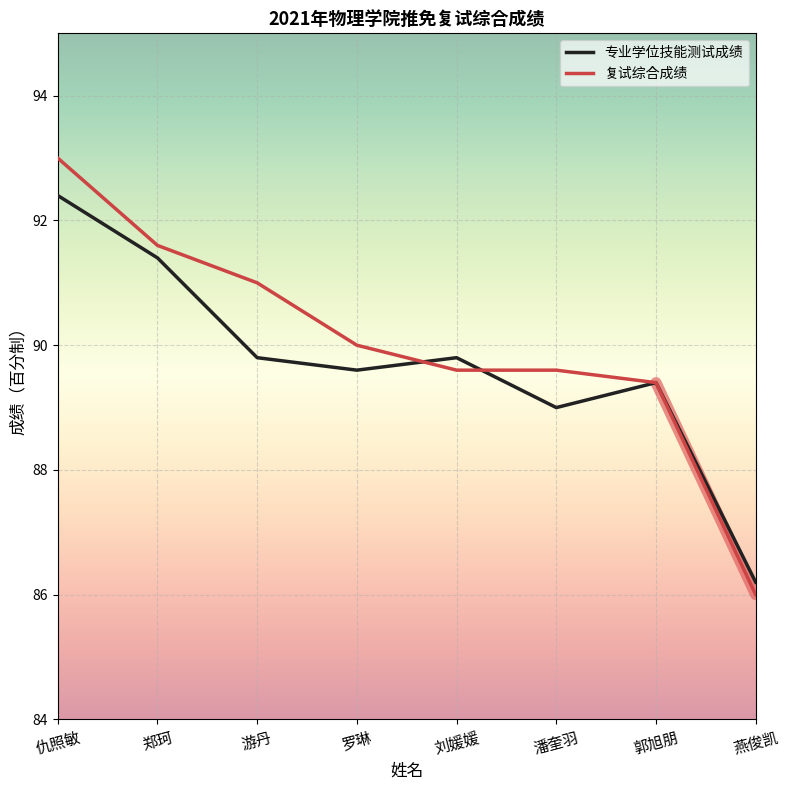

Reading left to right, what are all the values shown in this chart?

专业学位技能测试成绩: 92.4	91.4	89.8	89.6	89.8	89.0	89.4	86.2
复试综合成绩: 93.0	91.6	91.0	90.0	89.6	89.6	89.4	86.0